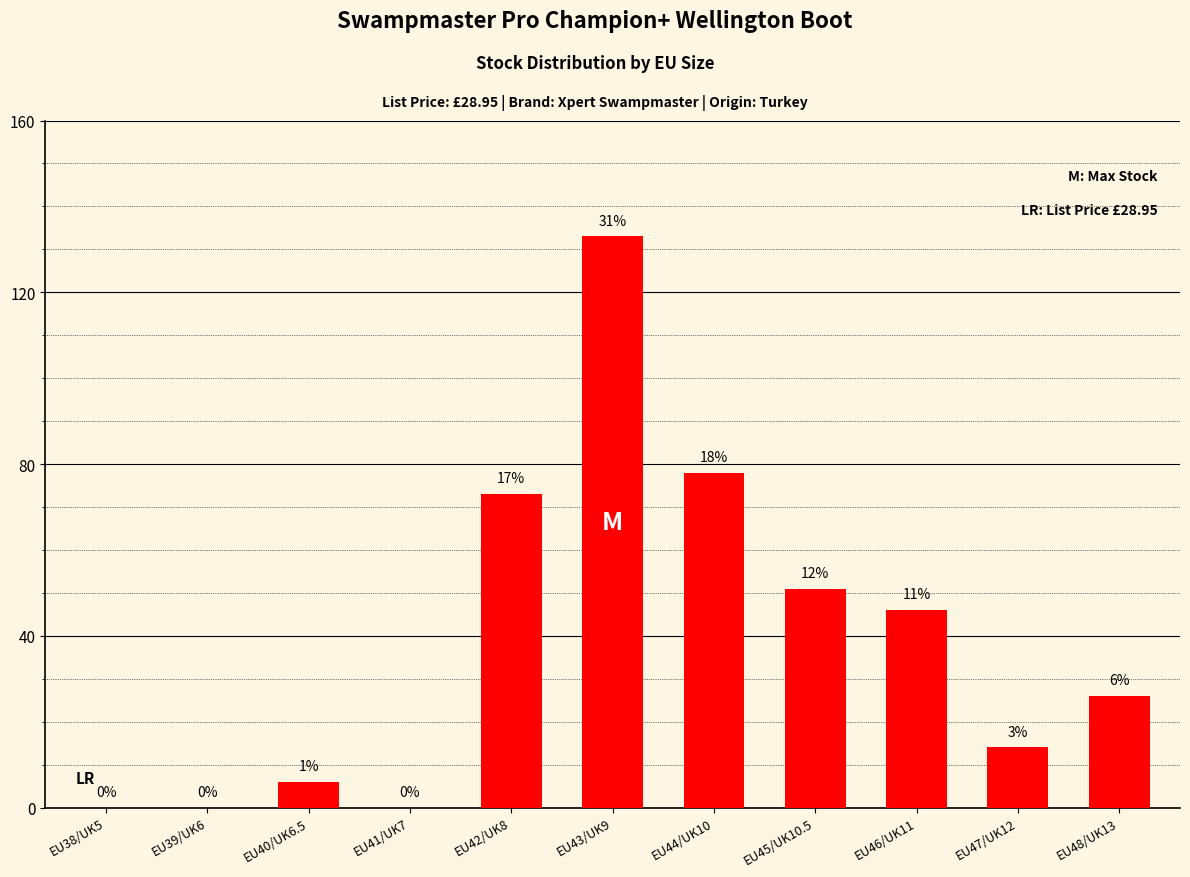

List the labels in order of value, smallest first.

EU38/UK5, EU39/UK6, EU41/UK7, EU40/UK6.5, EU47/UK12, EU48/UK13, EU46/UK11, EU45/UK10.5, EU42/UK8, EU44/UK10, EU43/UK9